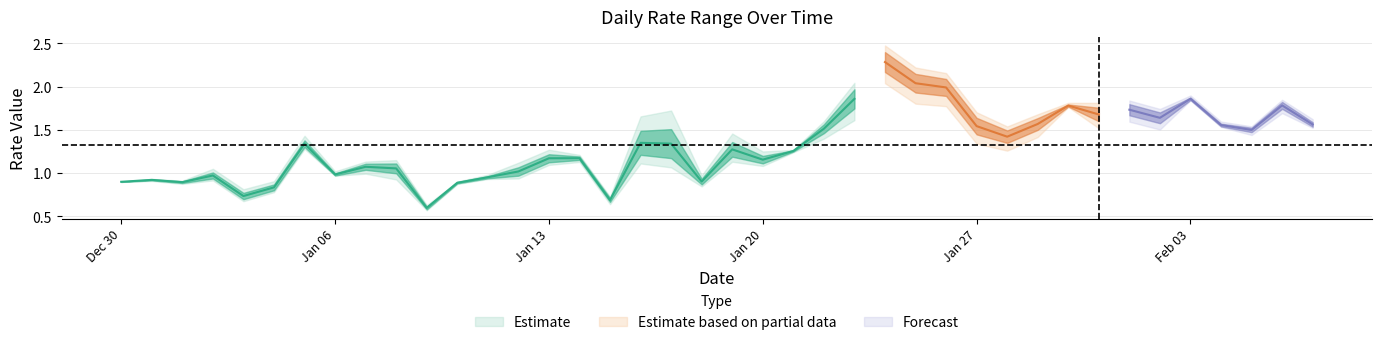

In minimum, how many points are higher than both neighbors (excluding endpoints)?

12